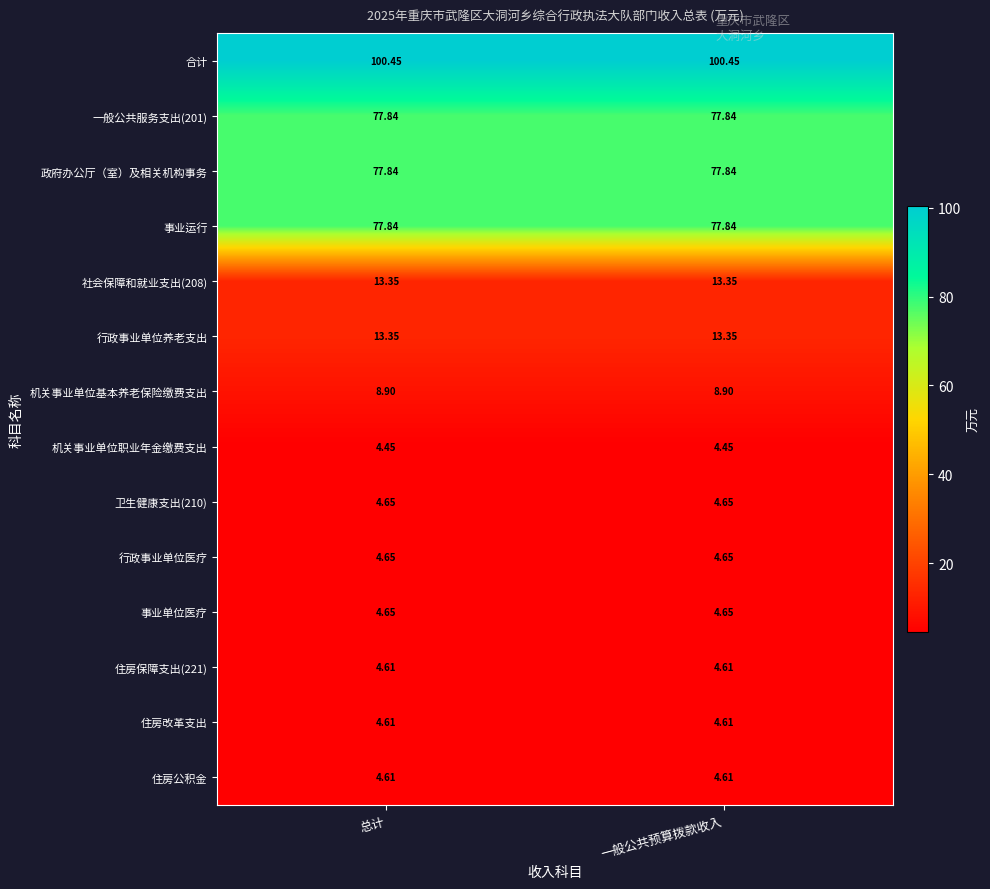

Which series has the largest total across all categories?

合计